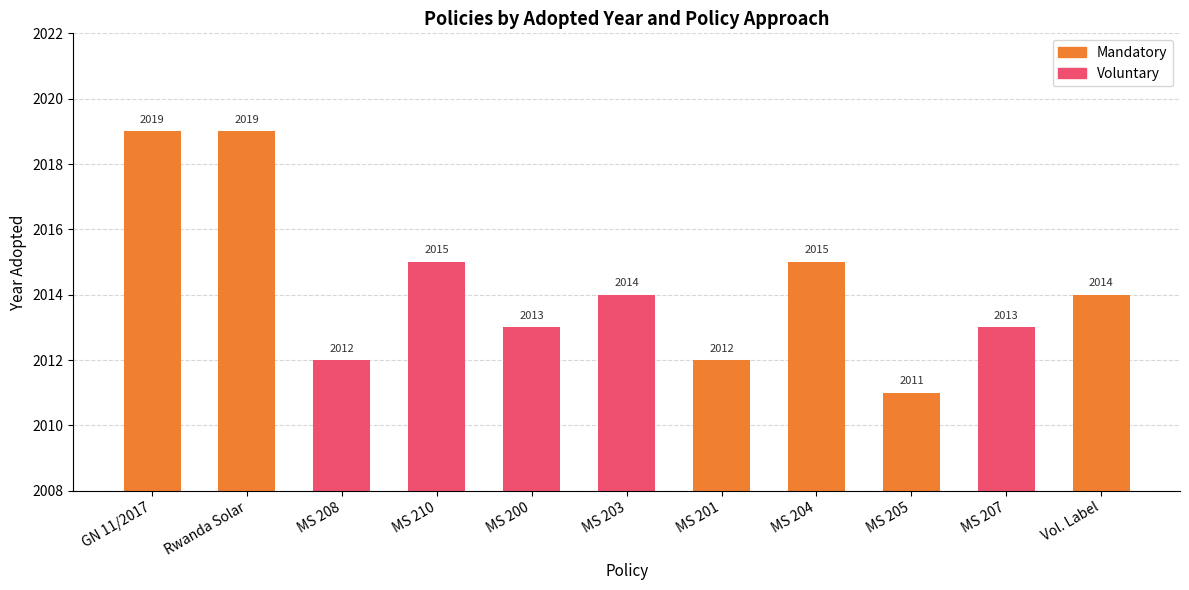

List the series in order of their overall mean, lowest first.

Voluntary, Mandatory